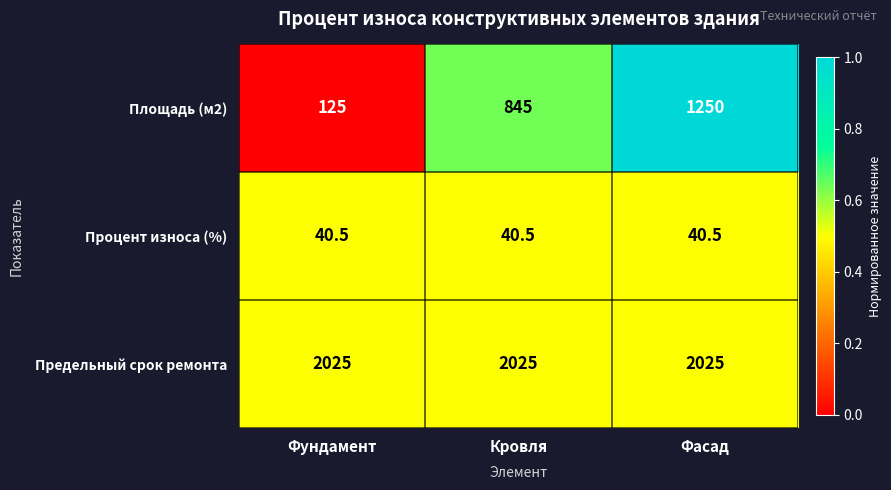

At which label does Площадь (м2) reach its minimum?

Фундамент